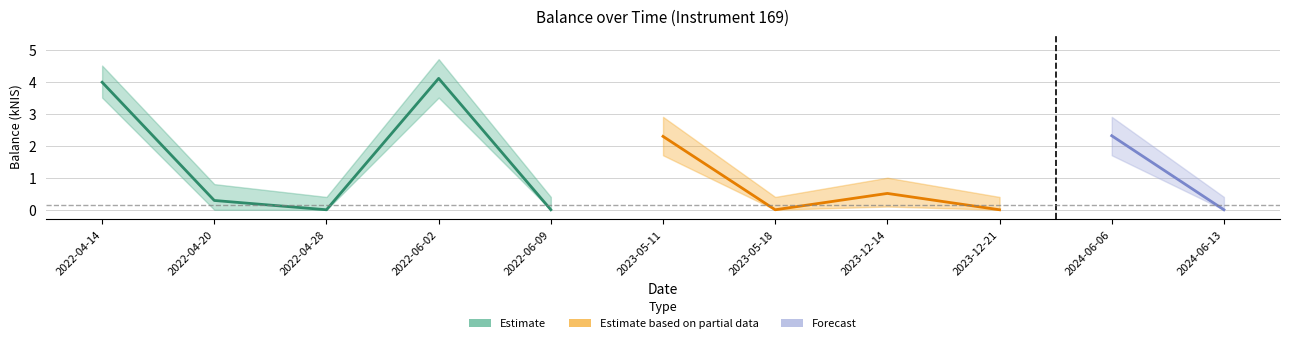

What is the label of the 4th point from the left?

2022-06-02